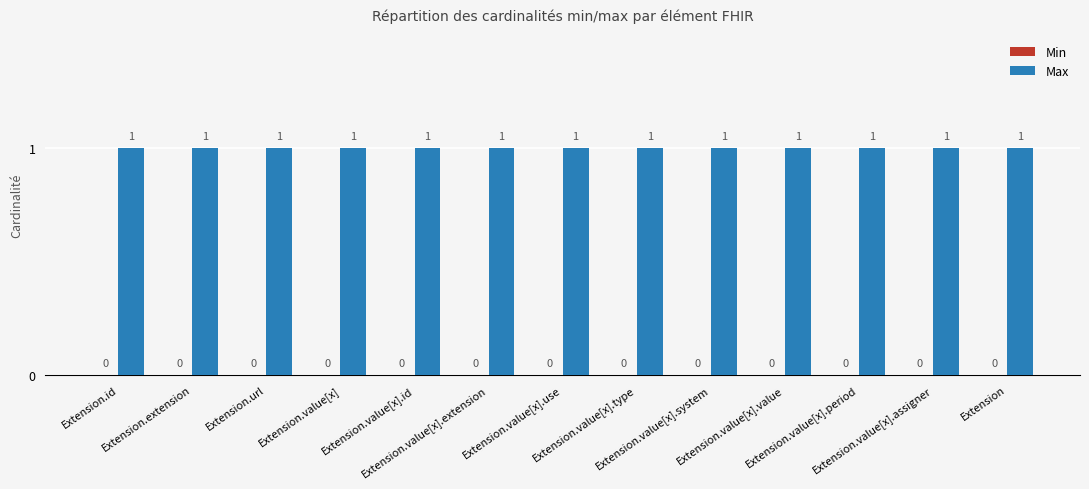

How many data points does each series have?

13